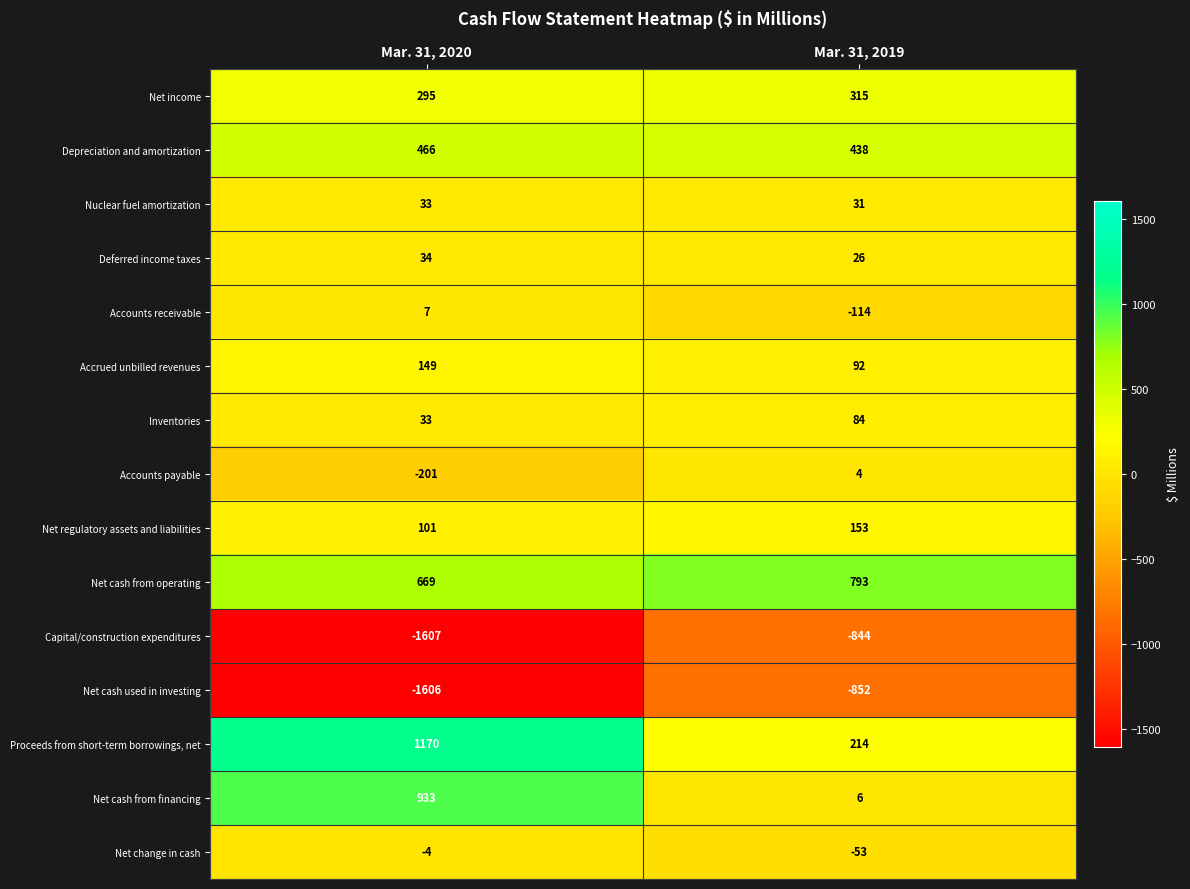

Which series has the largest total across all categories?

Net cash from operating